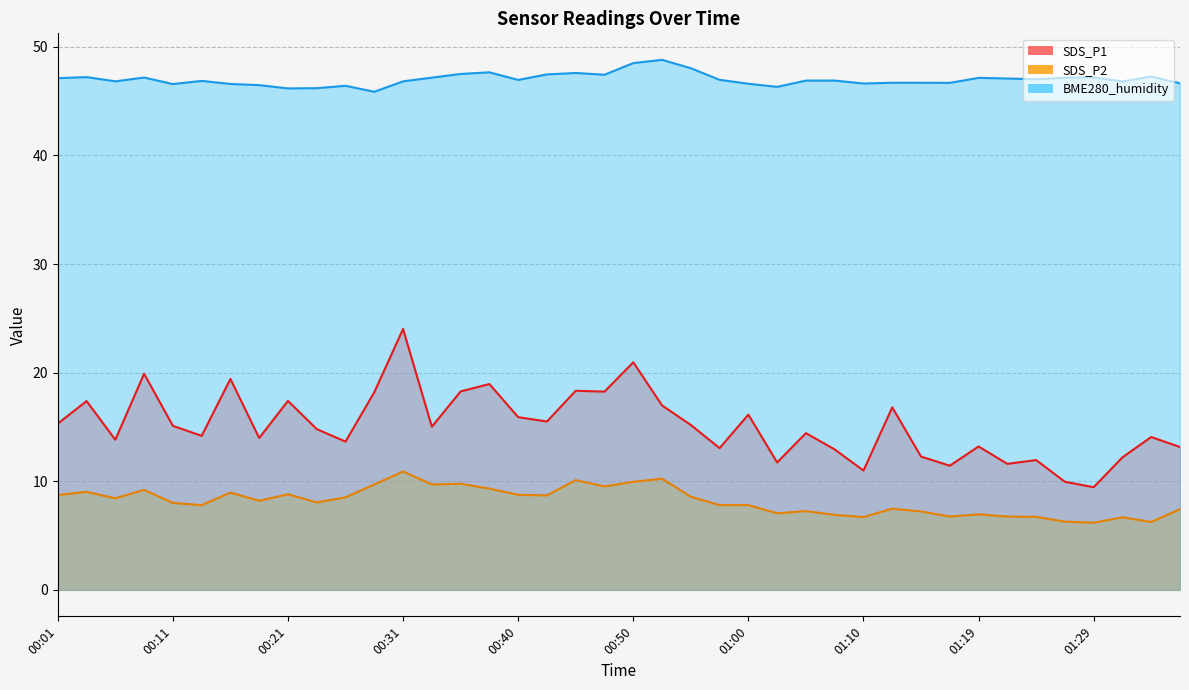

True or false: SDS_P1 and BME280_humidity cross at least once.

False